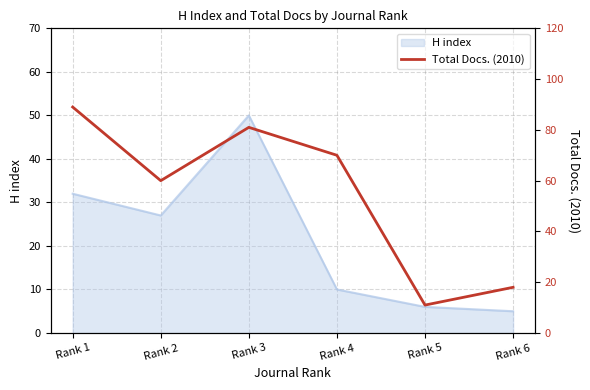

What is the value of the 6th point from the left?

18